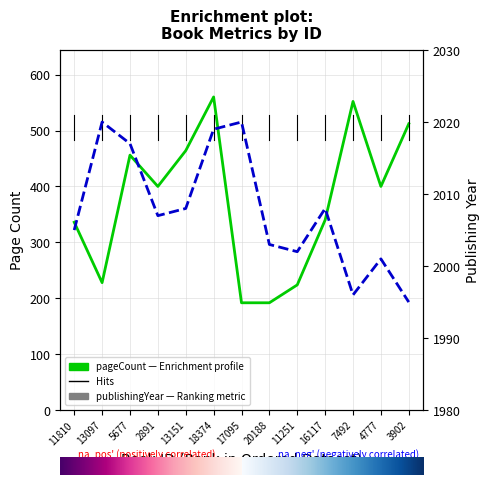

Which category has the lowest value across all series?

17095